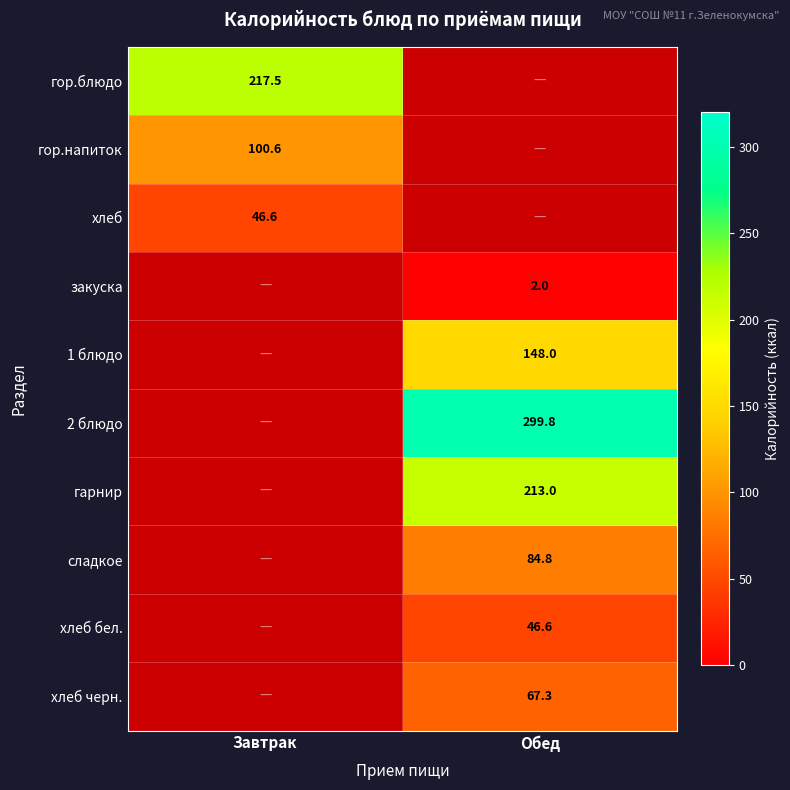

Is the value of 2 блюдо at Обед greater than the value of гор.блюдо at Завтрак?

Yes